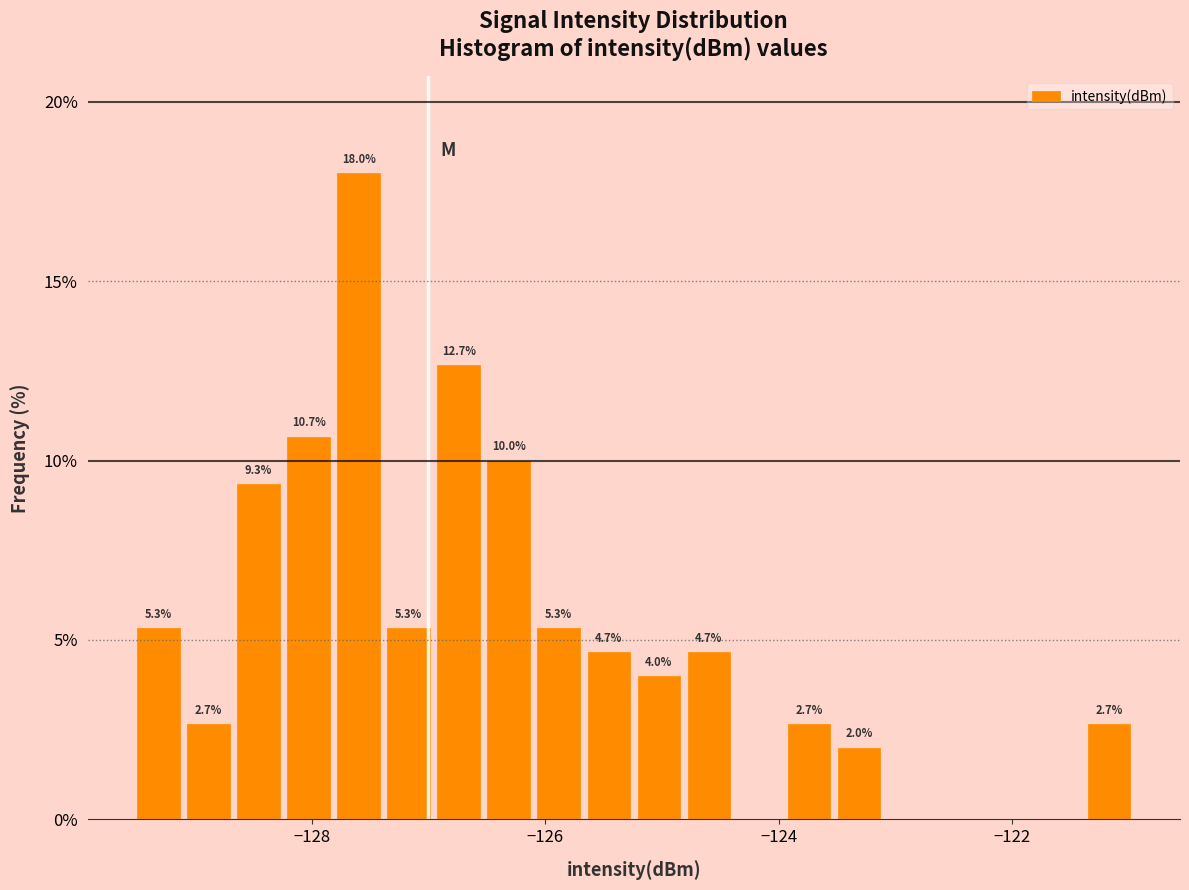

Read against the x-axis, roughly where is the centre of the tallest bar?

-127.6